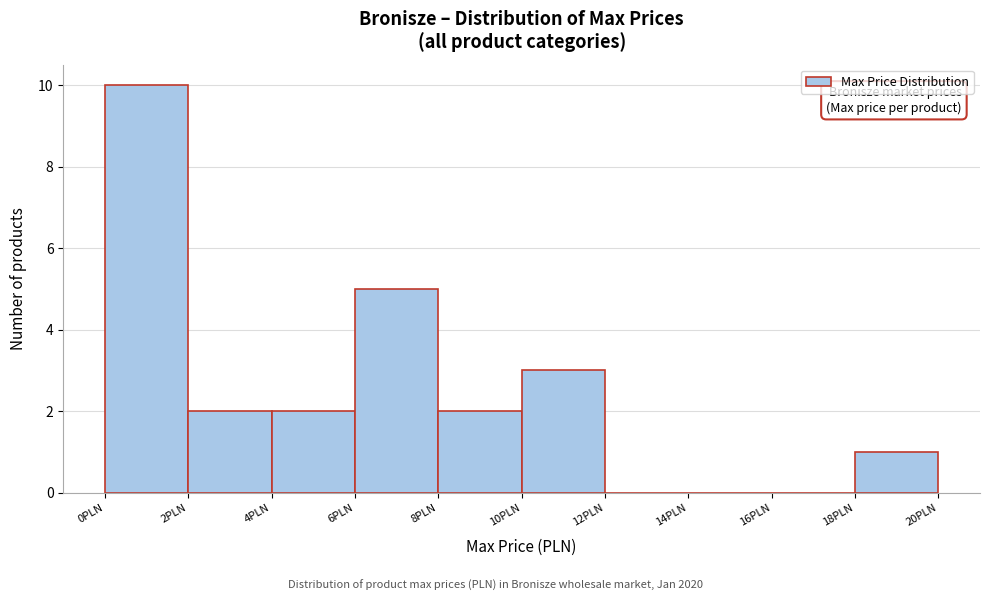

Reading left to right, list every bar in this chart as the range it spans on the x-axis followed by its height. The values are not printed on the chart, so give them approximately, as read against the axis.

0 to 2: 10
2 to 4: 2
4 to 6: 2
6 to 8: 5
8 to 10: 2
10 to 12: 3
12 to 14: 0
14 to 16: 0
16 to 18: 0
18 to 20: 1